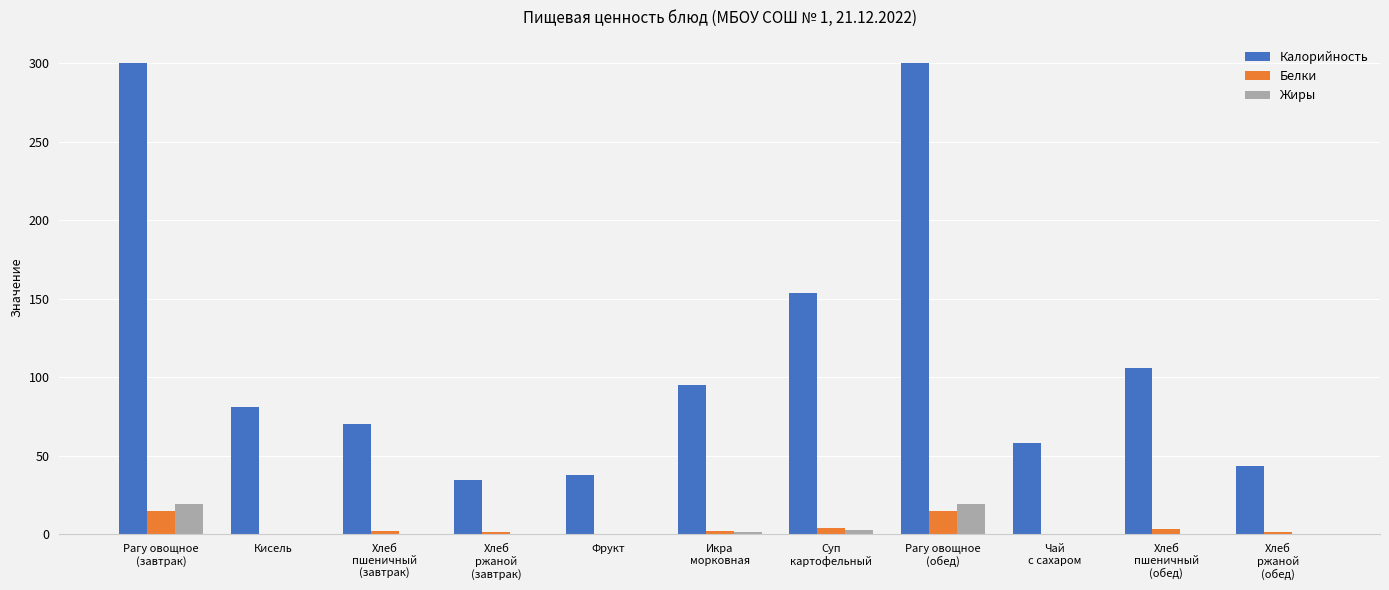

What is the approximate value of Калорийность at Кисель?

81.0